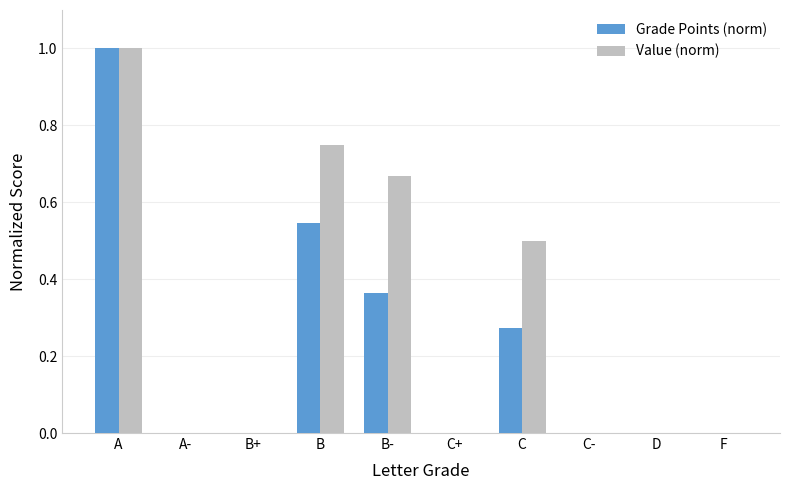

What is the sum of all Value (norm) values?

2.9